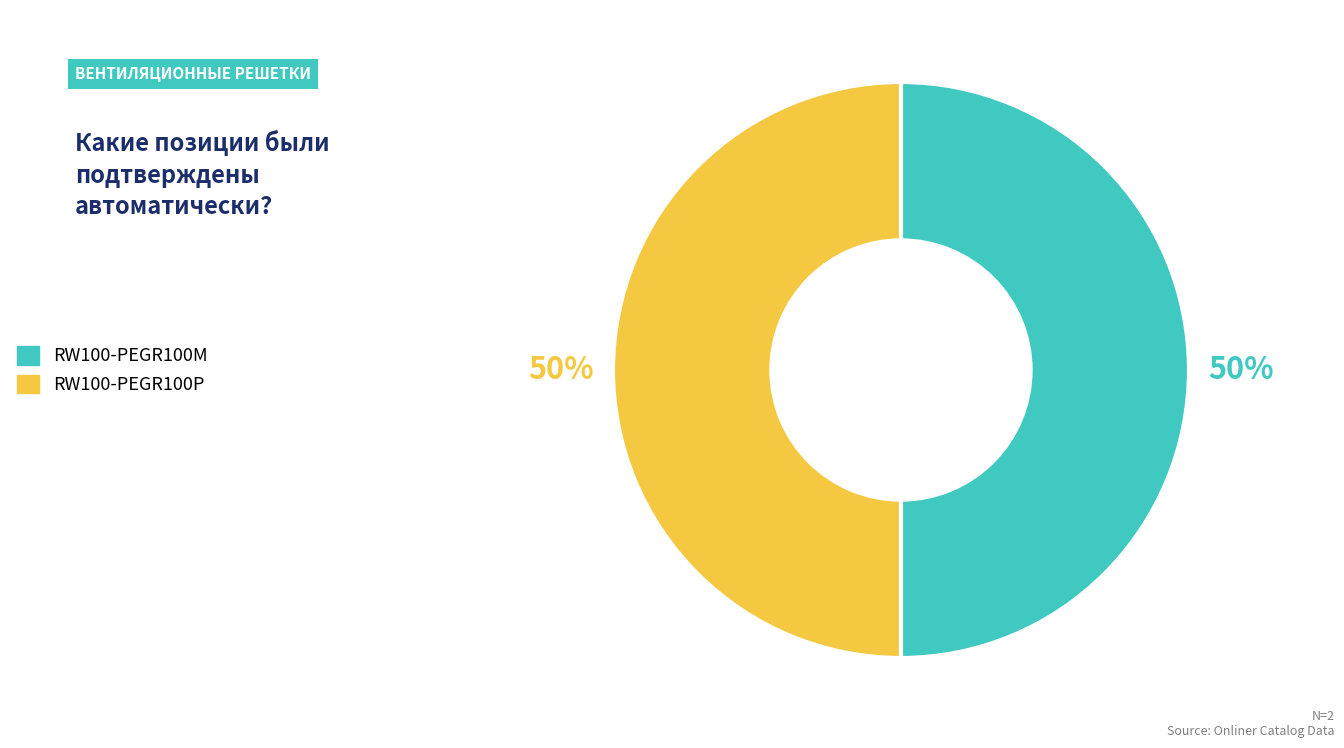

How many slices are in this pie chart?

2